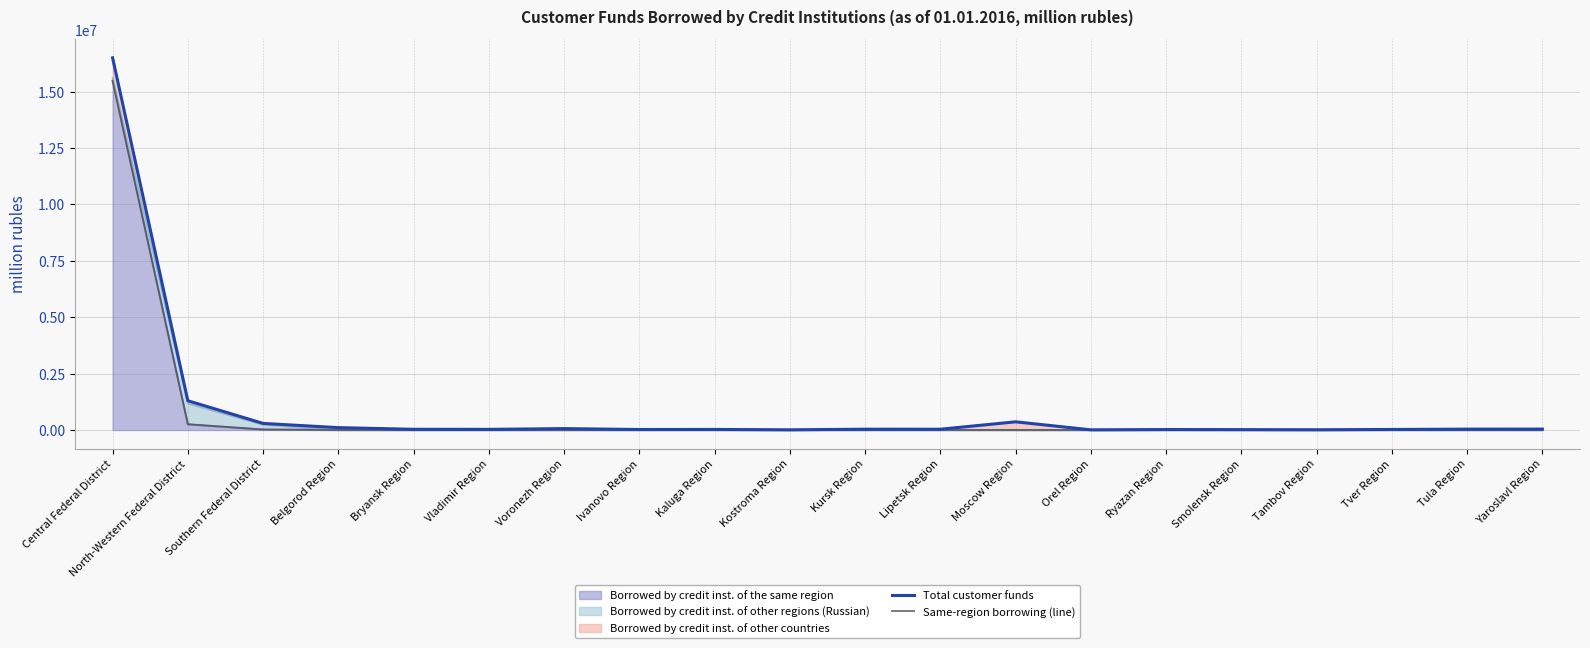

True or false: Total customer funds and Same-region borrowing (line) cross at least once.

False